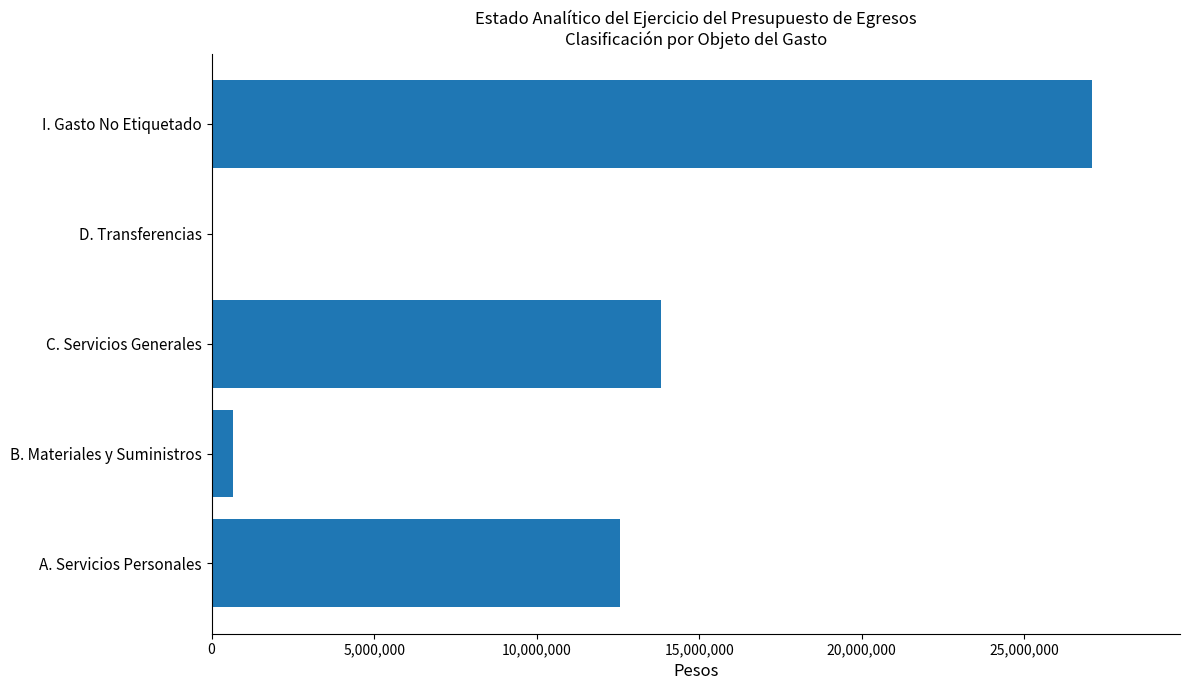

The value at A. Servicios Personales is 12564112. True or false?

True